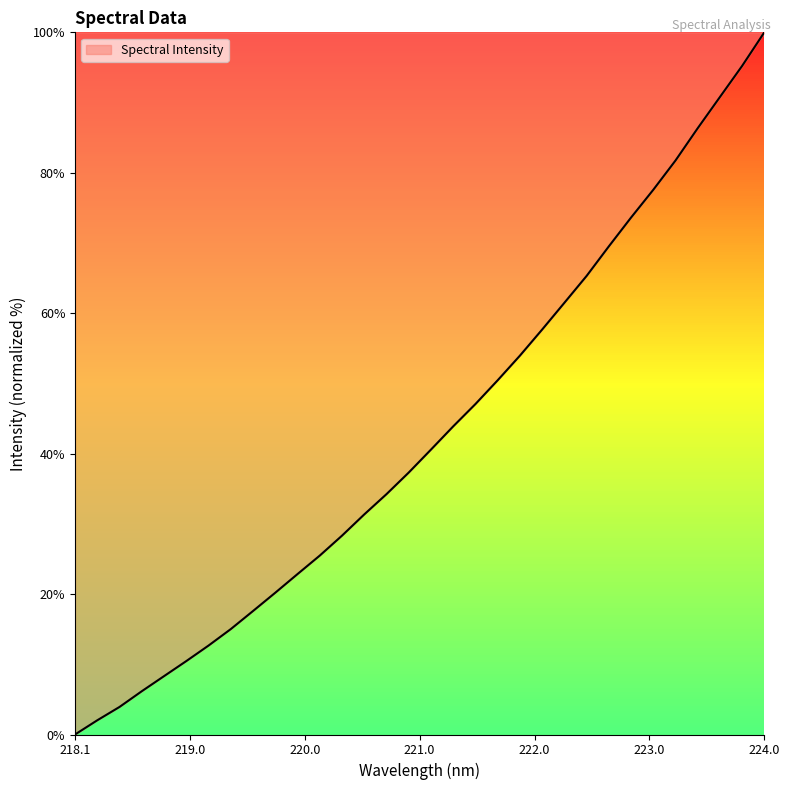

What is the maximum value shown in the chart?

100.0